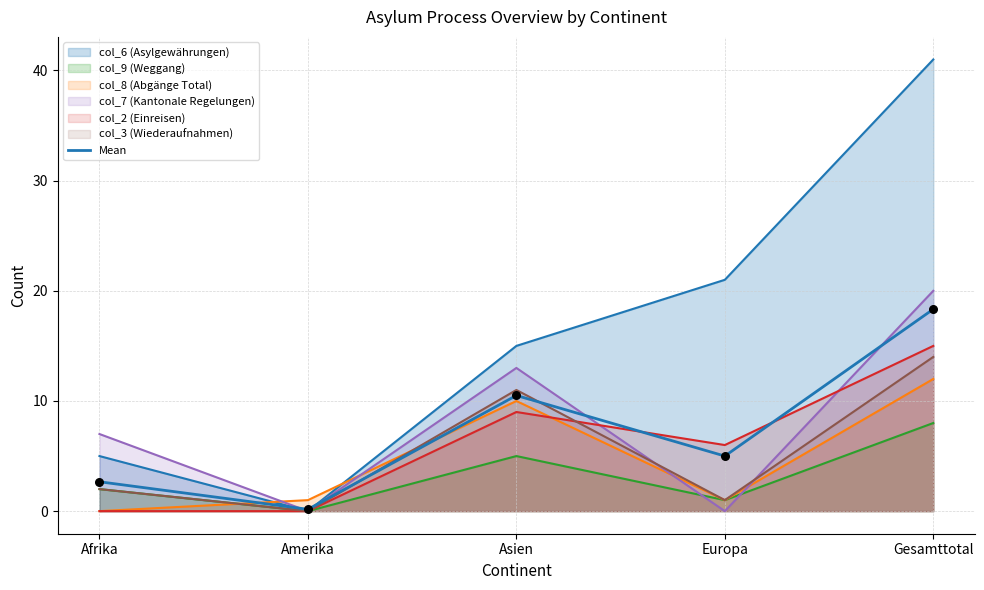

Between Gesamttotal and Afrika, which is larger?

Gesamttotal